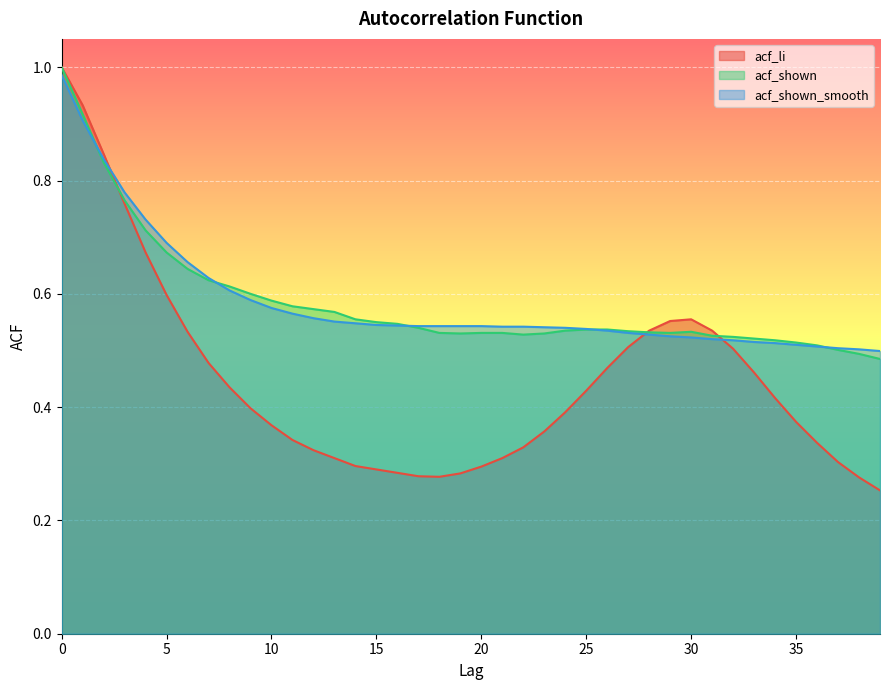

In acf_shown, how many points are lower than both neighbors (excluding endpoints)?

3